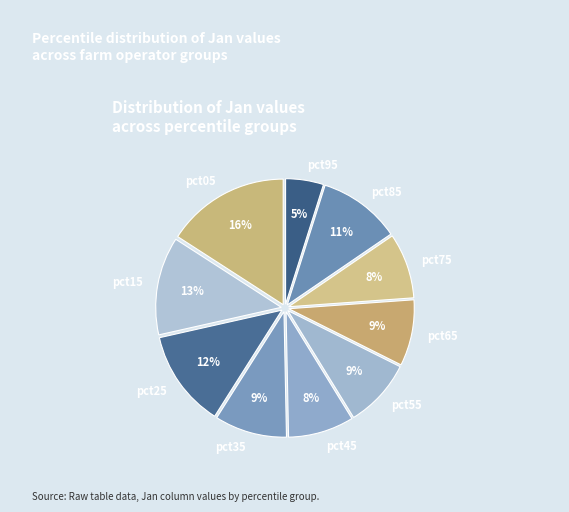

Combined, do pct55 and pct65 account for over 50%?

No